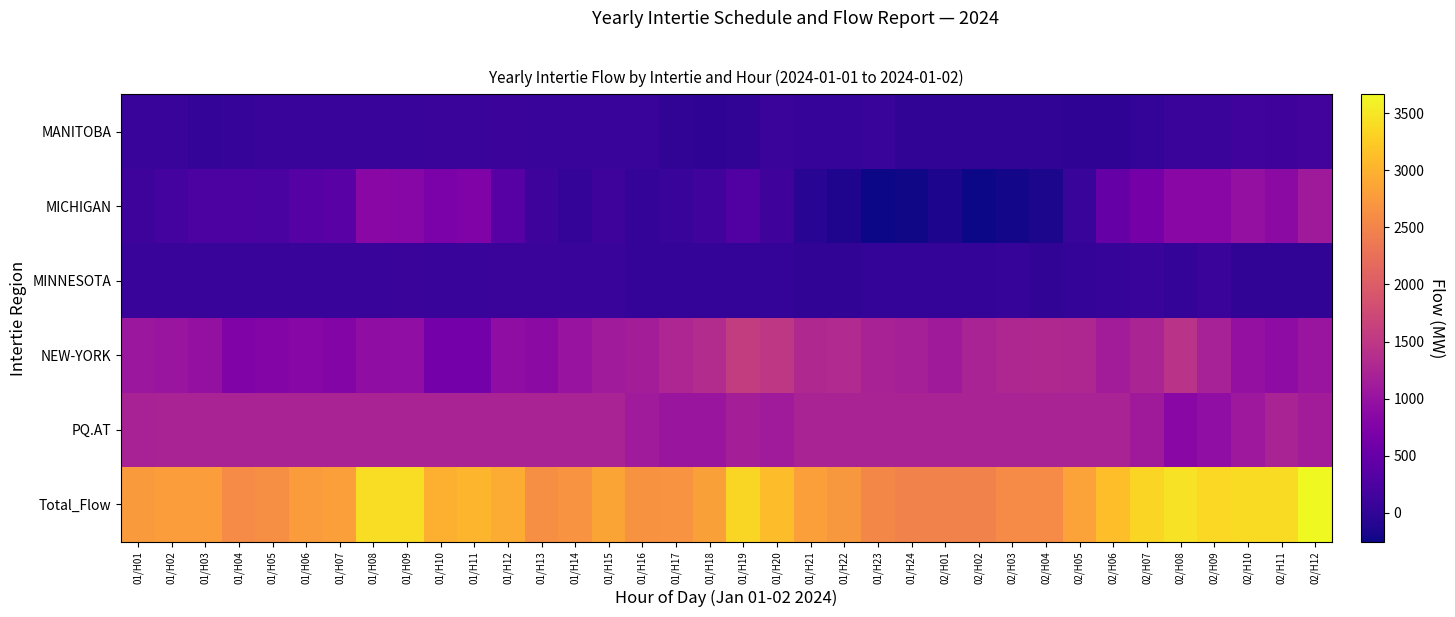

Between 01/H15 and 01/H19, which series saw the biggest shift?

Total_Flow